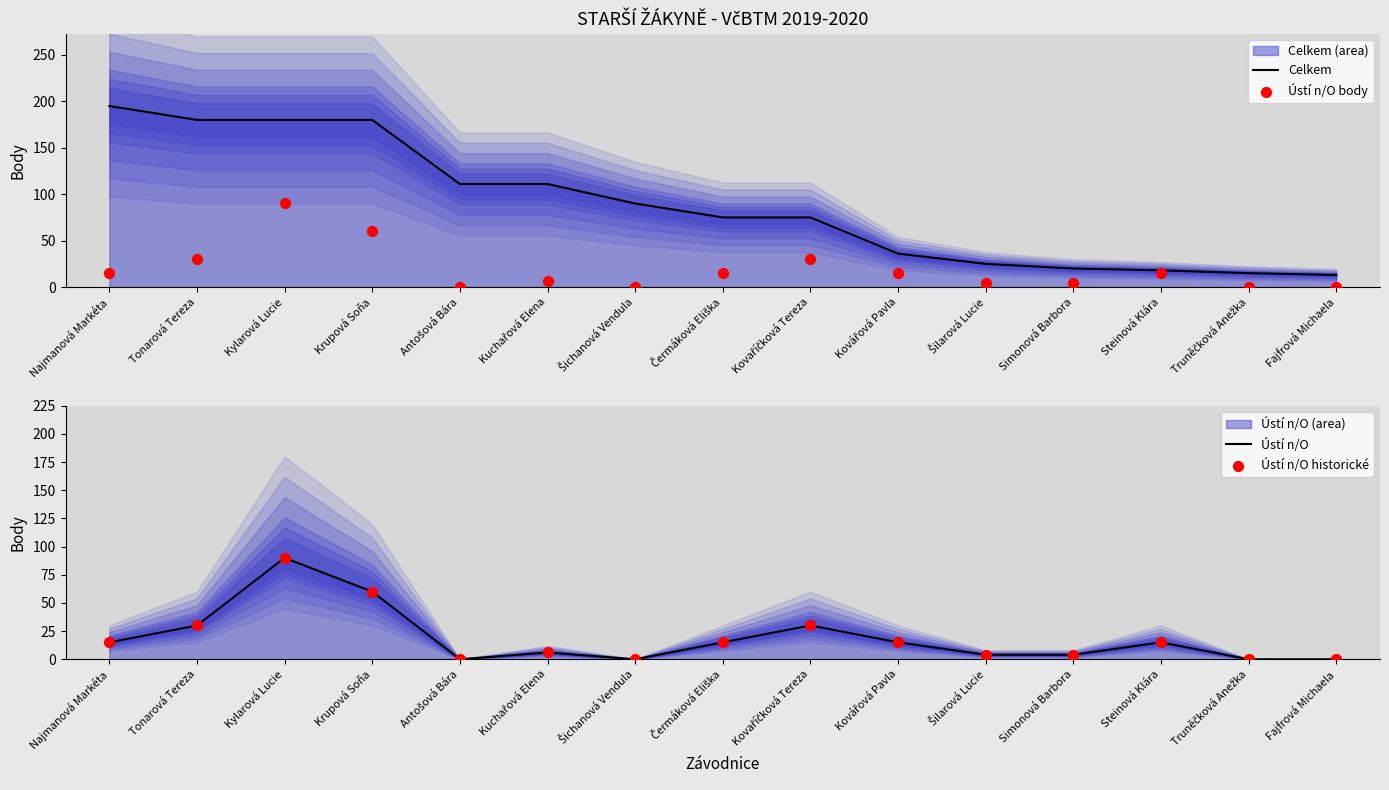

Which series contains the highest Y value?

Celkem